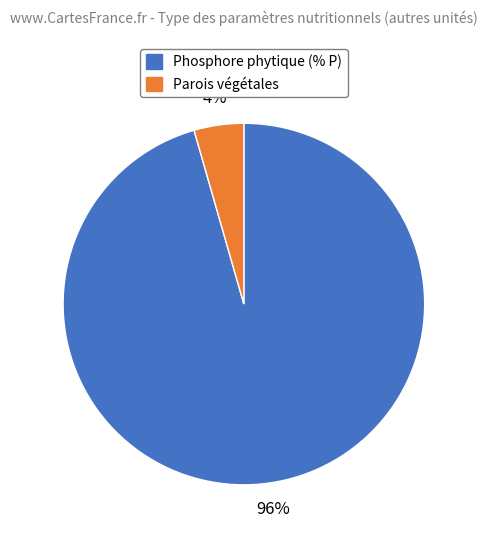

Is it true that Parois végétales is 4% of the pie?

True